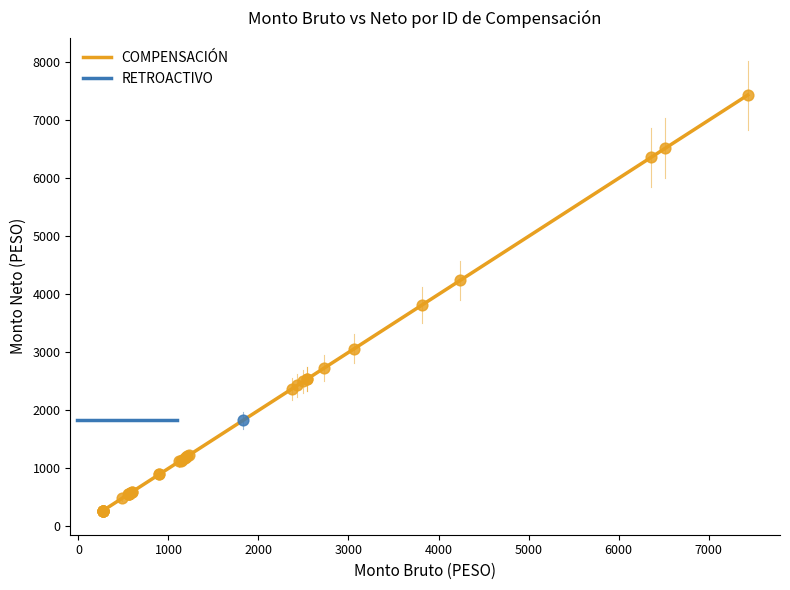

What are all the series names shown in the legend?

COMPENSACIÓN, RETROACTIVO